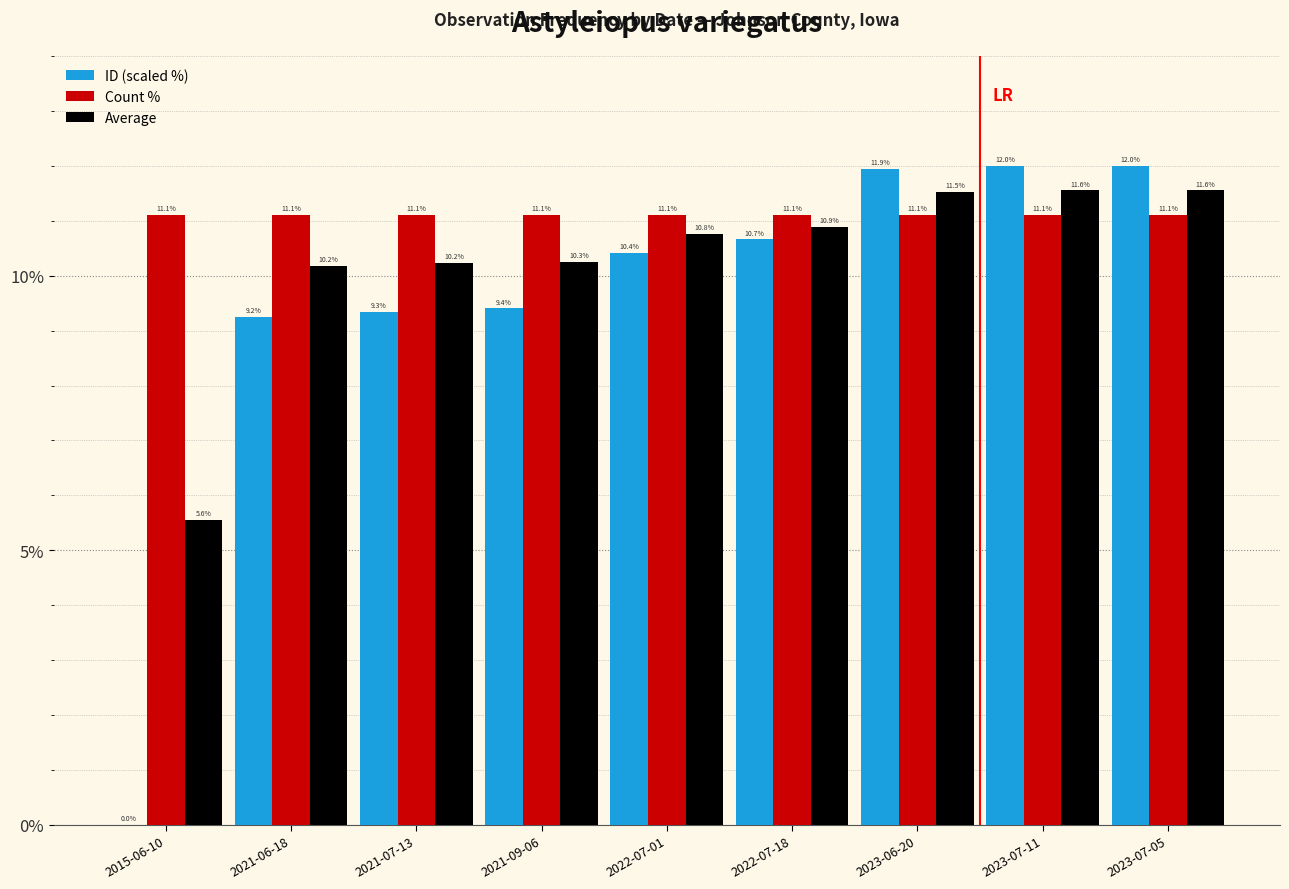

Which series has the largest total across all categories?

Count %